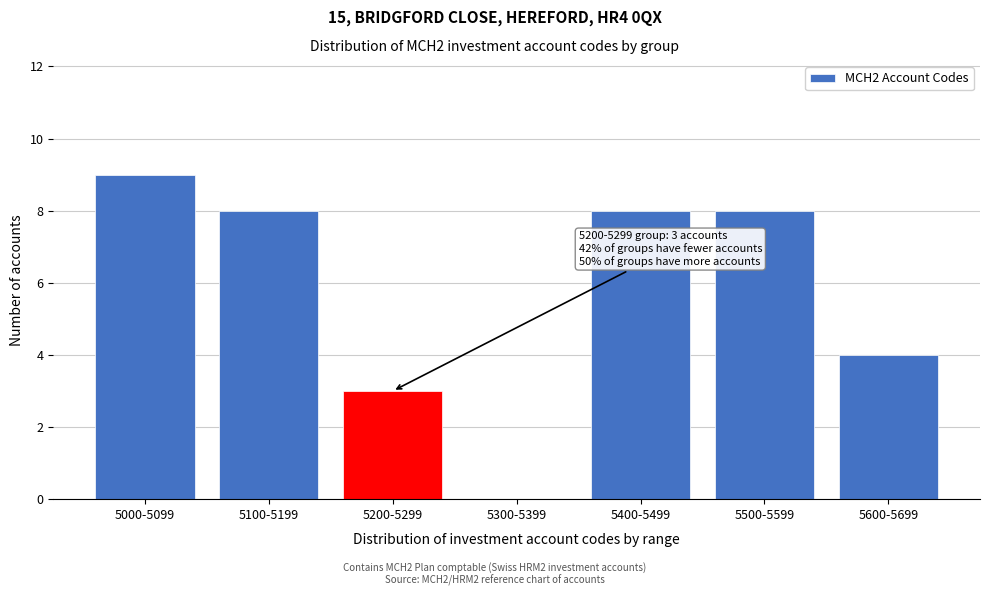

Reading right to left, transcribe all the data shown in this chart.

5600-5699=4	5500-5599=8	5400-5499=8	5300-5399=0	5200-5299=3	5100-5199=8	5000-5099=9